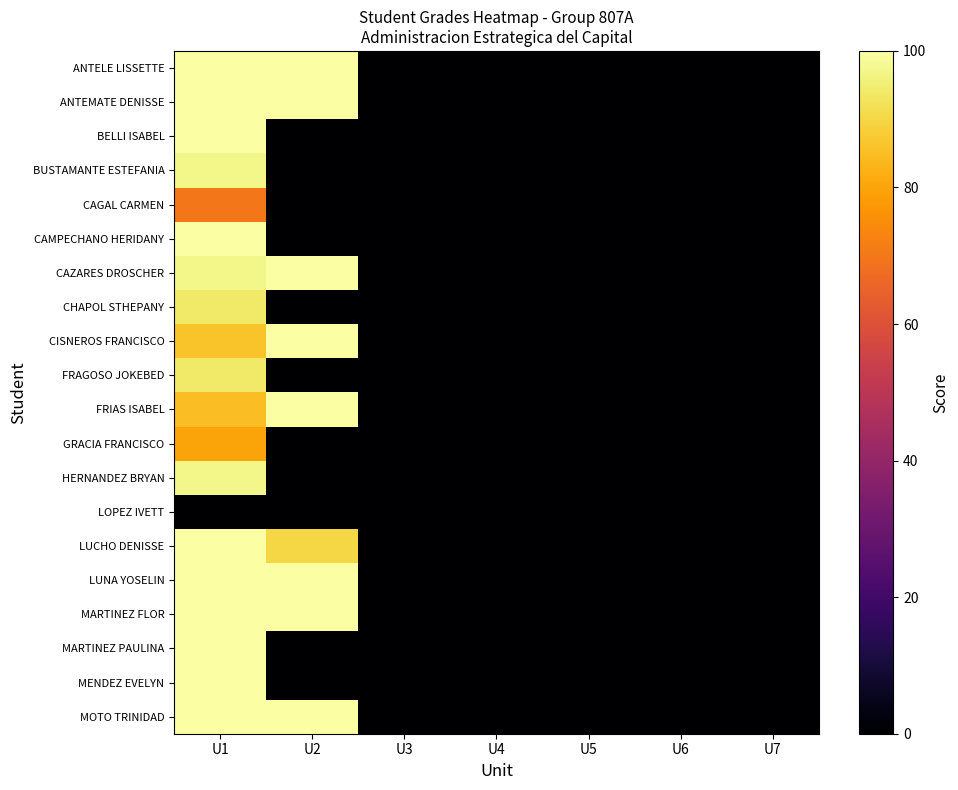

Rank the series by their maximum value, from lowest to highest.

LOPEZ IVETT, CAGAL CARMEN, GRACIA FRANCISCO, CHAPOL STHEPANY, FRAGOSO JOKEBED, BUSTAMANTE ESTEFANIA, HERNANDEZ BRYAN, ANTELE LISSETTE, ANTEMATE DENISSE, BELLI ISABEL, CAMPECHANO HERIDANY, CAZARES DROSCHER, CISNEROS FRANCISCO, FRIAS ISABEL, LUCHO DENISSE, LUNA YOSELIN, MARTINEZ FLOR, MARTINEZ PAULINA, MENDEZ EVELYN, MOTO TRINIDAD